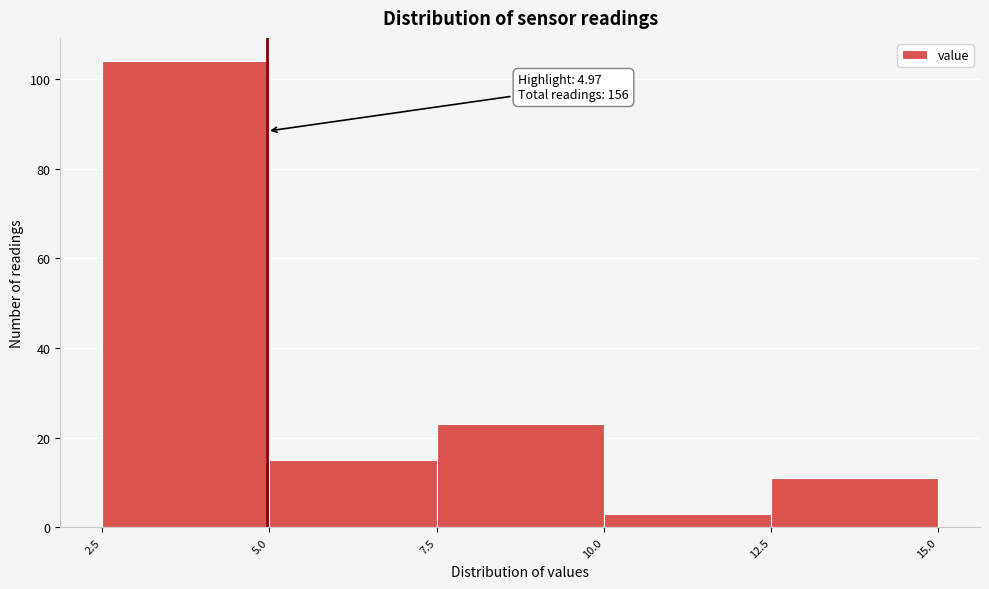

Over which range of the x-axis is the bar tallest?

2.5 to 5.0